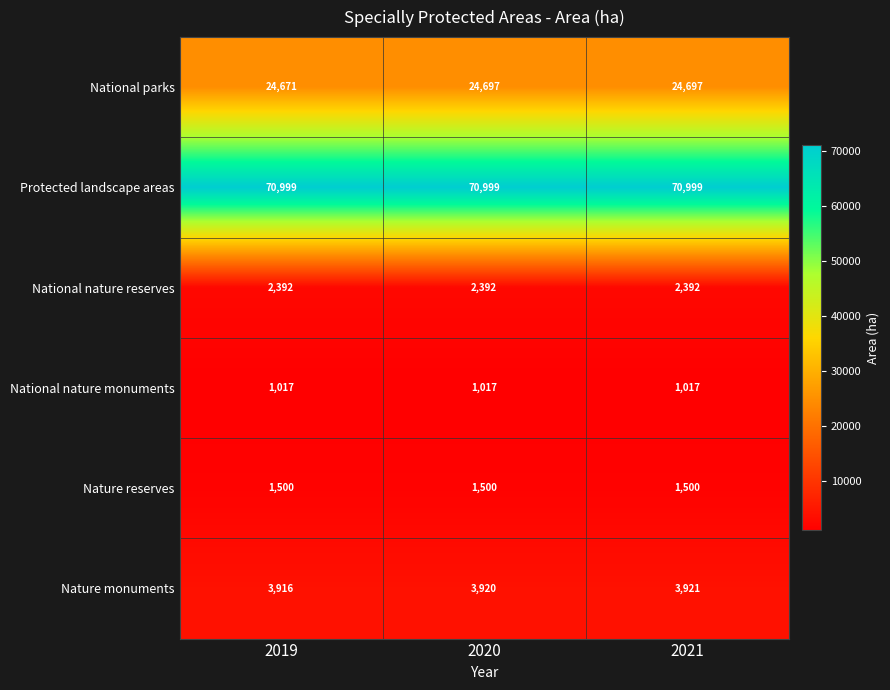

List the series in order of their peak value, highest first.

Protected landscape areas, National parks, Nature monuments, National nature reserves, Nature reserves, National nature monuments